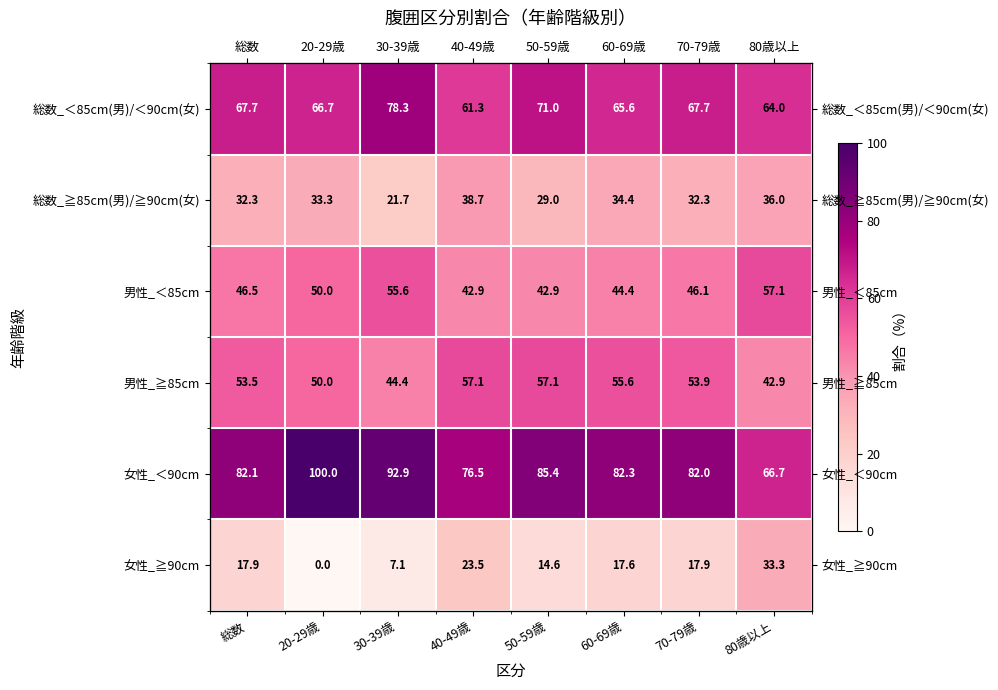

Is the value of 総数_≧85cm(男)/≧90cm(女) at 80歳以上 greater than the value of 男性_≧85cm at 40-49歳?

No